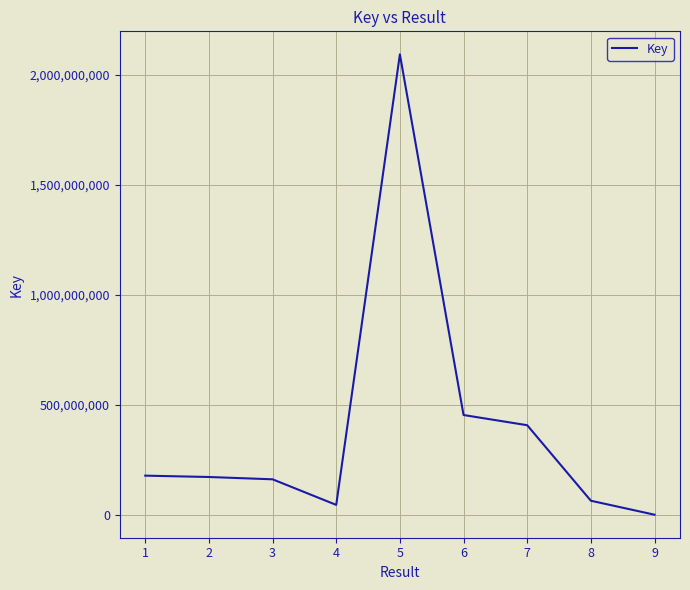

What is the sum of all values?

3577373926